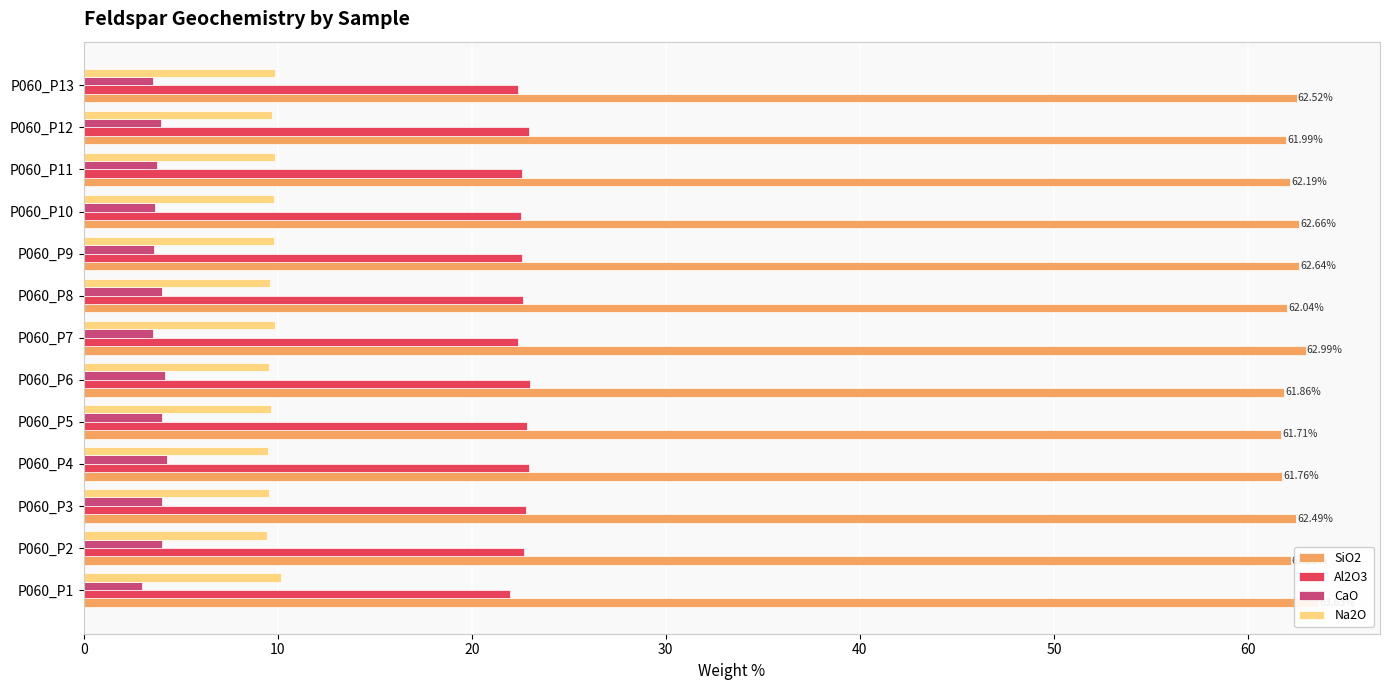

Which has a higher value, 50 or 30?

50